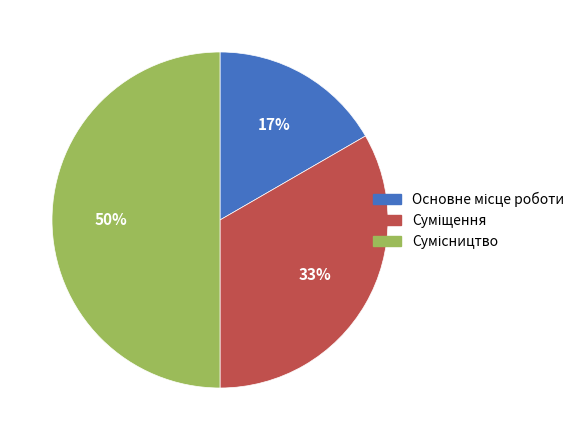

To the nearest percent, what is the difference between the largest and smallest slice percentages?

33%